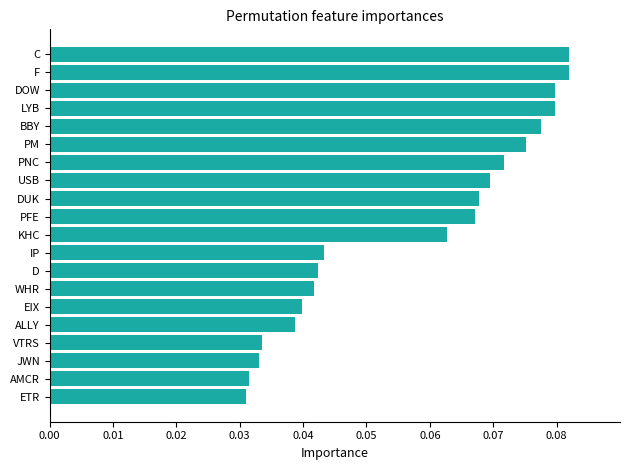

What is the sum of all values?

1.1